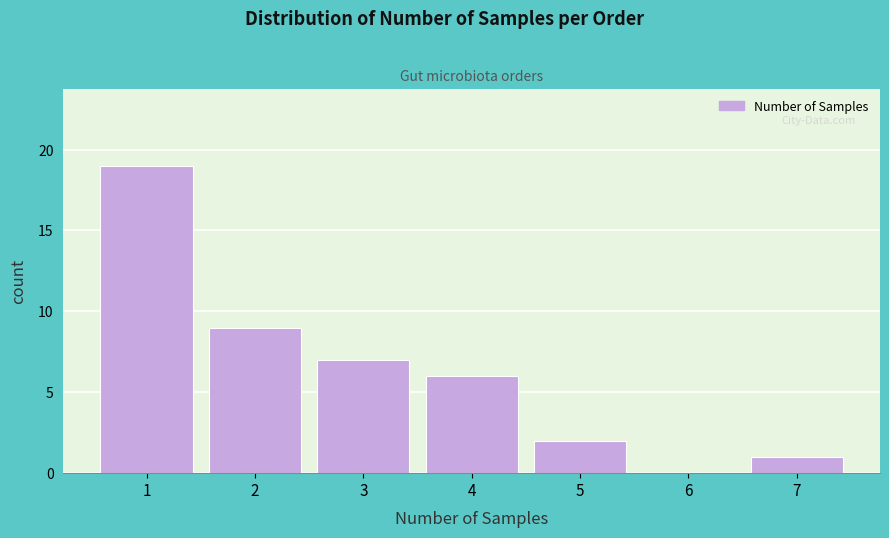

What is the height of the bar covering 3.5 to 4.5 on the x-axis? The values are not printed on the chart, so give them approximately, as read against the axis.

6